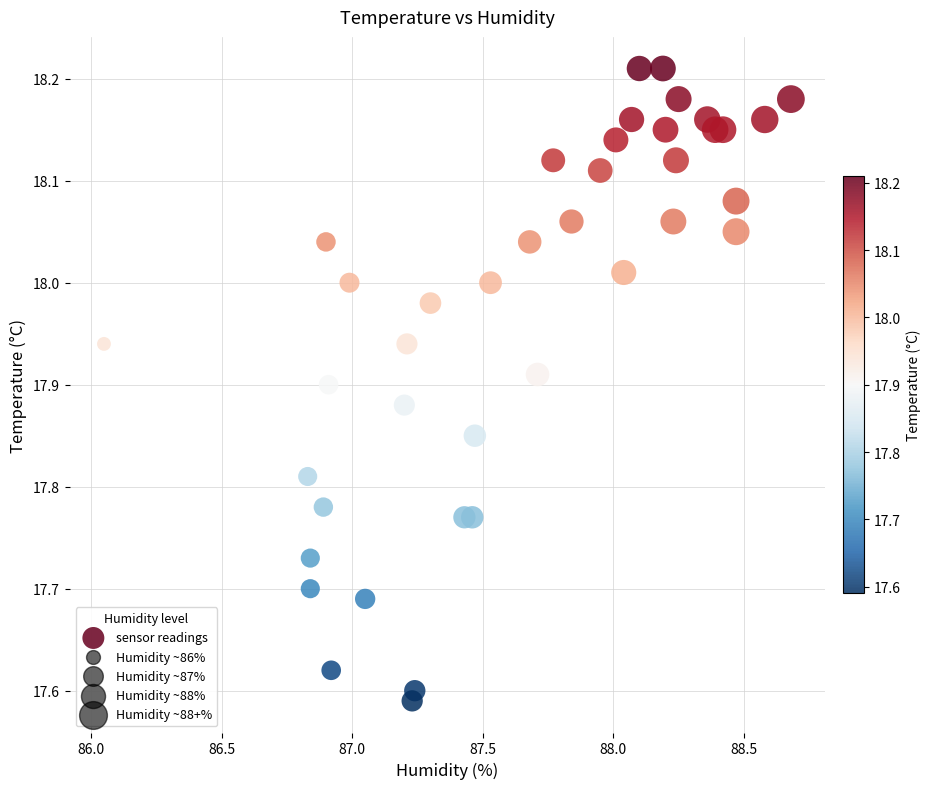

What is the range of X values (max minus min)?

2.6